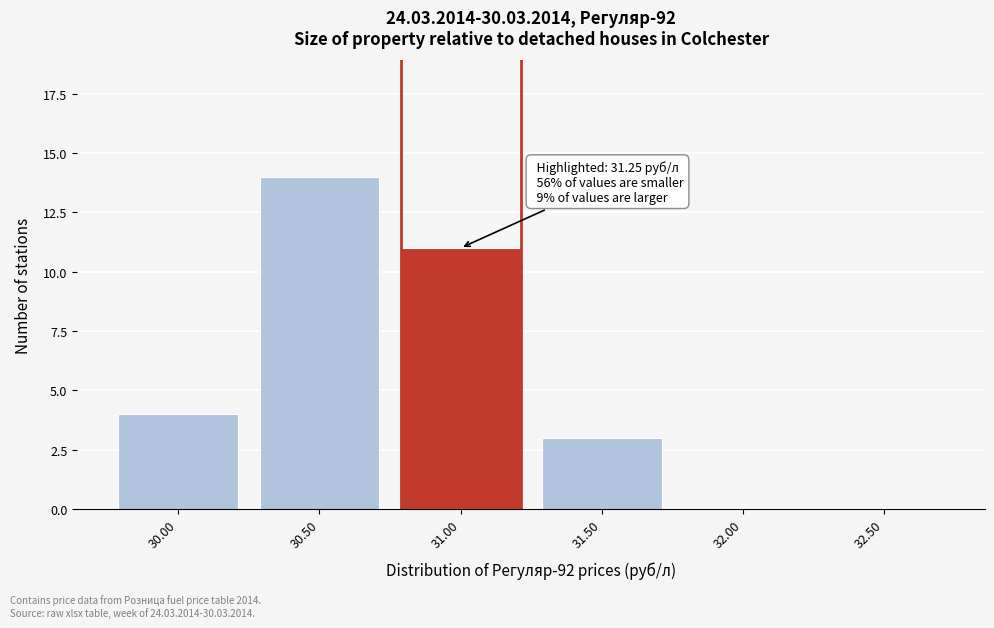

Reading left to right, extract all data points from this chart.

30.00=4	30.50=14	31.00=11	31.50=3	32.00=0	32.50=0